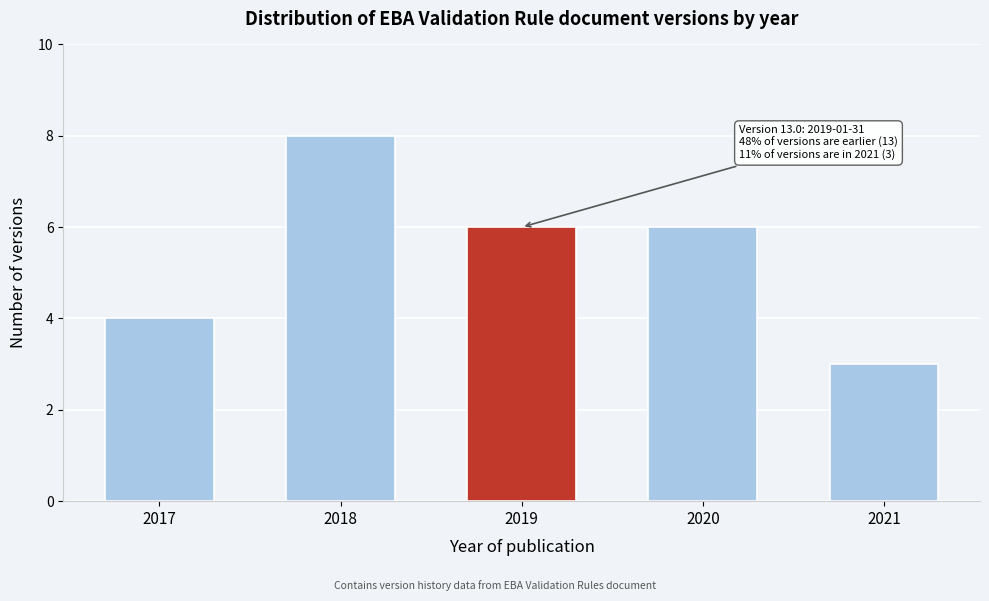

Reading left to right, extract all data points from this chart.

4	8	6	6	3